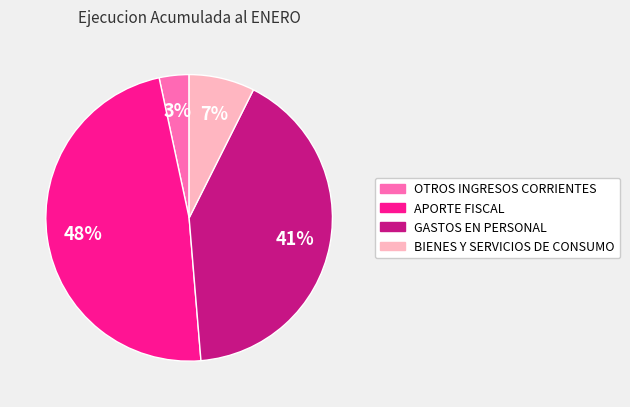

What is the smallest slice in the pie chart?

OTROS INGRESOS CORRIENTES